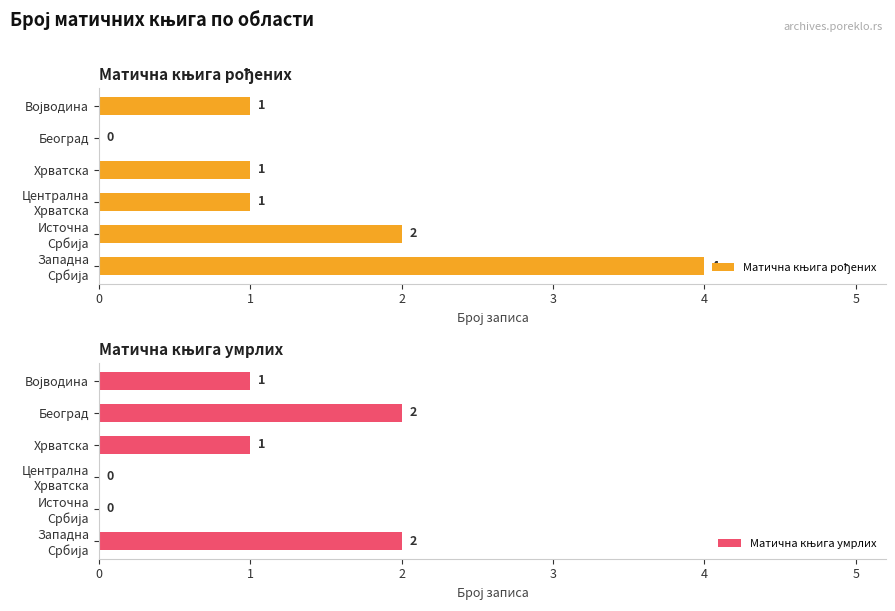

What is the value of the Матична књига рођених bar at the 4th from the left?

1